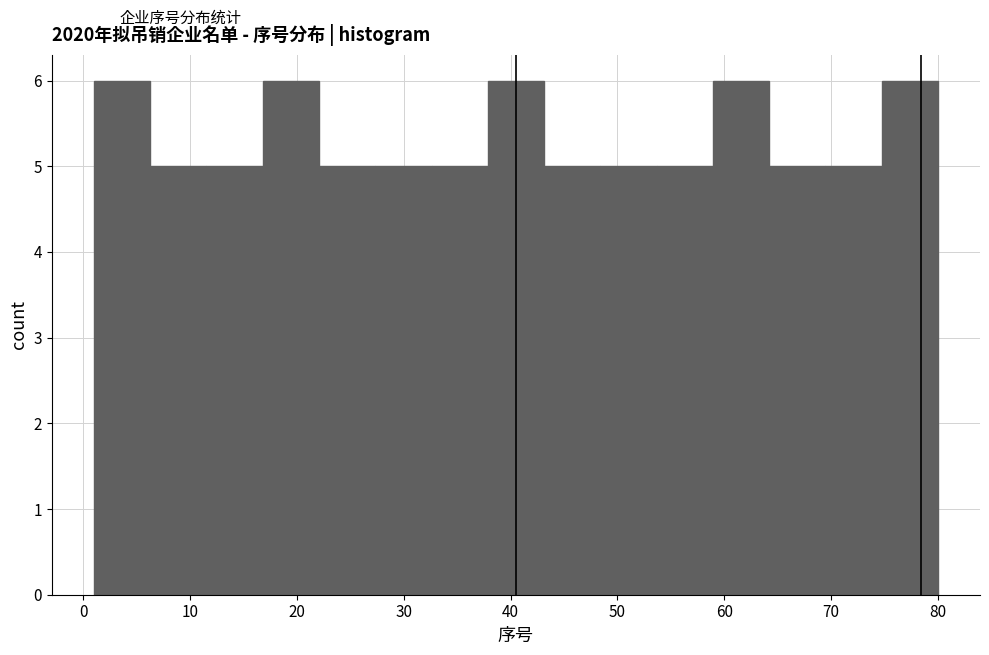

How tall is the bar that spans 27 to 33 on the x-axis? Neither the bar edges nor the heights are printed on the chart, so give them approximately, as read against the axes.

5